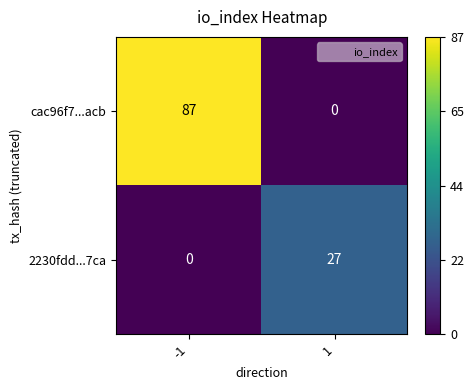

At -1, list the series in order from smallest to largest.

2230fdd...7ca, cac96f7...acb